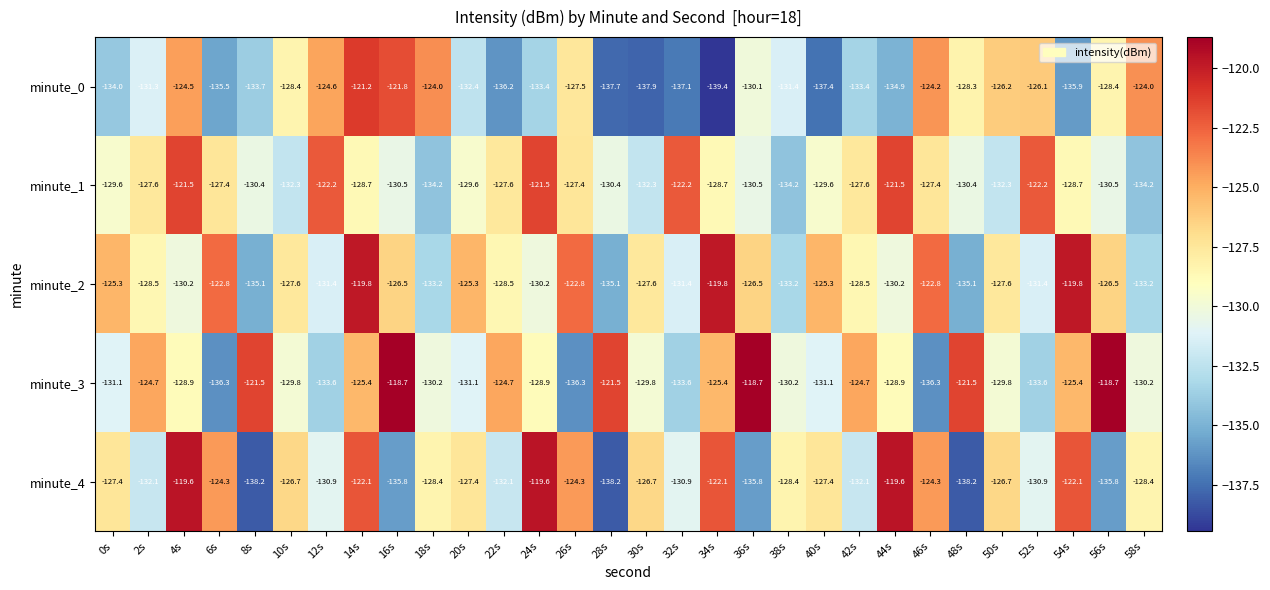

Which series has the largest range (max minus min)?

minute_4